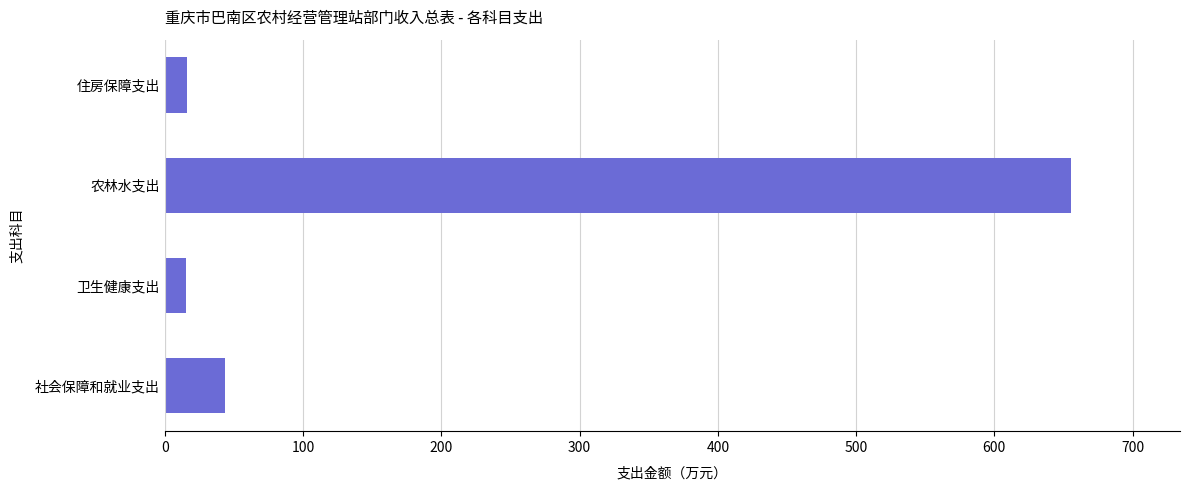

What is the maximum value shown in the chart?

655.6